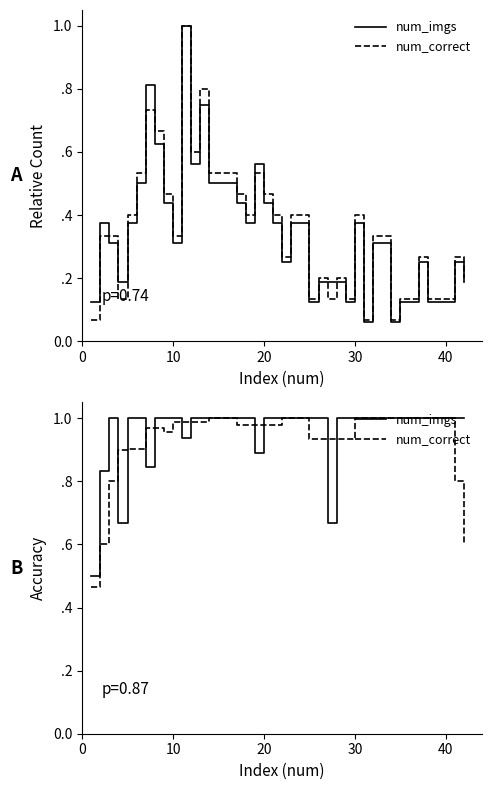

Does the chart have visible grid lines?

No